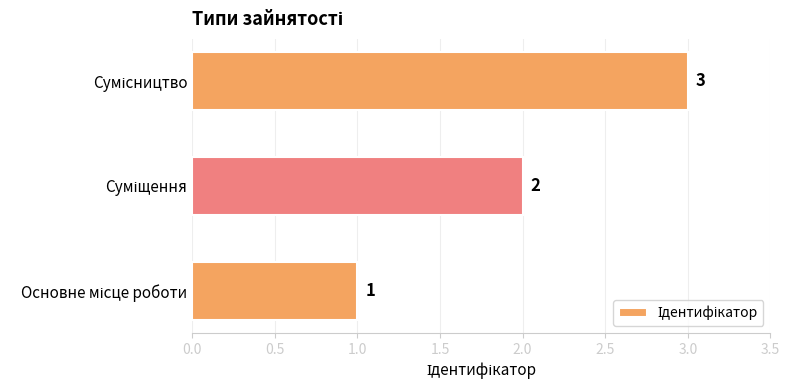

What is the difference between the second highest and minimum values?

1